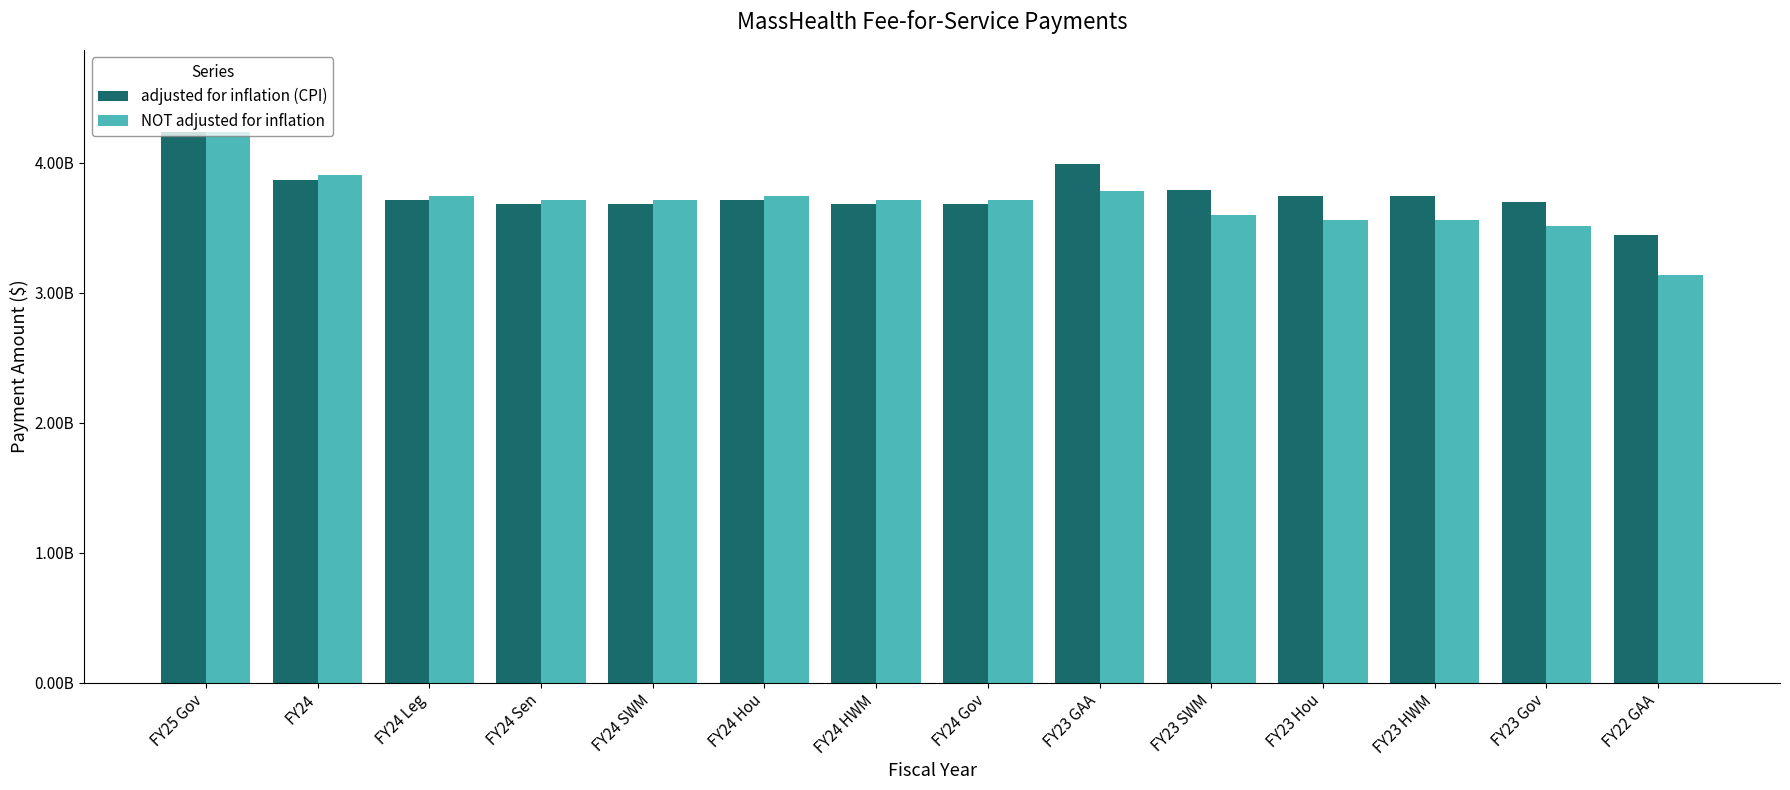

True or false: NOT adjusted for inflation has a value of 3785206126 at FY23 GAA.

True